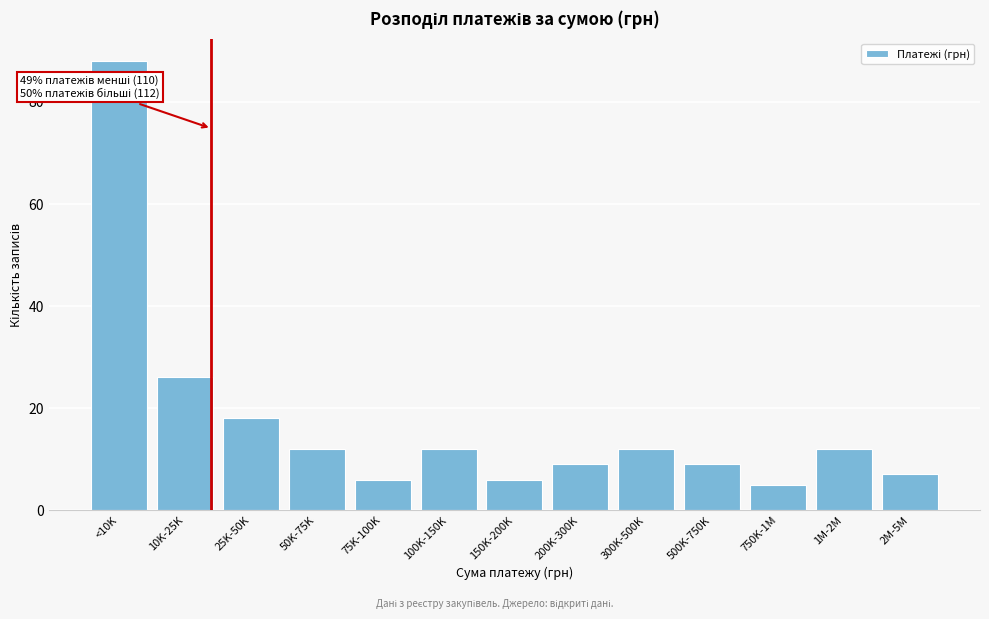

Reading right to left, what are all the values shown in this chart?

7	12	5	9	12	9	6	12	6	12	18	26	88